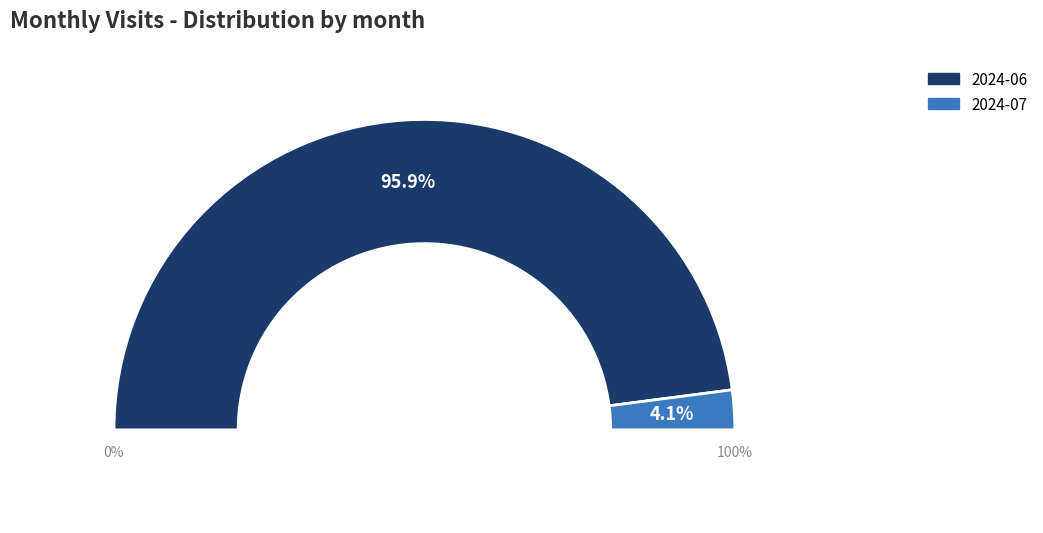

What is the change in value from 2024-06 to 2024-07?

-334